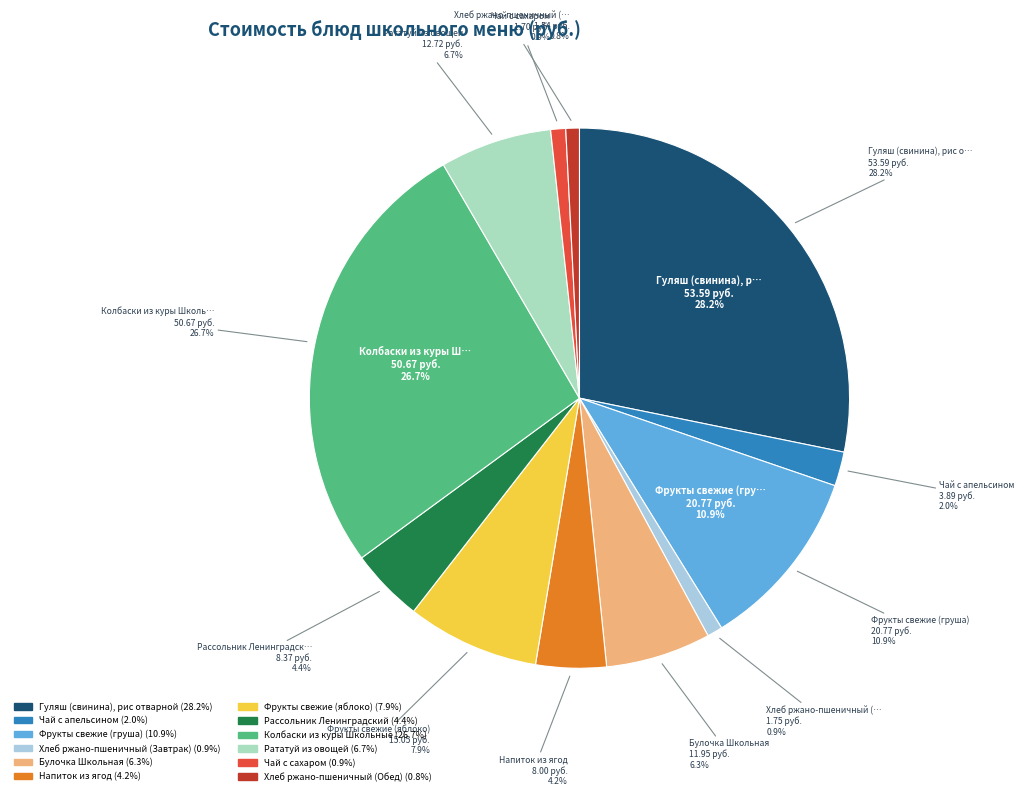

To the nearest percent, what is the difference between the largest and smallest slice percentages?

27%